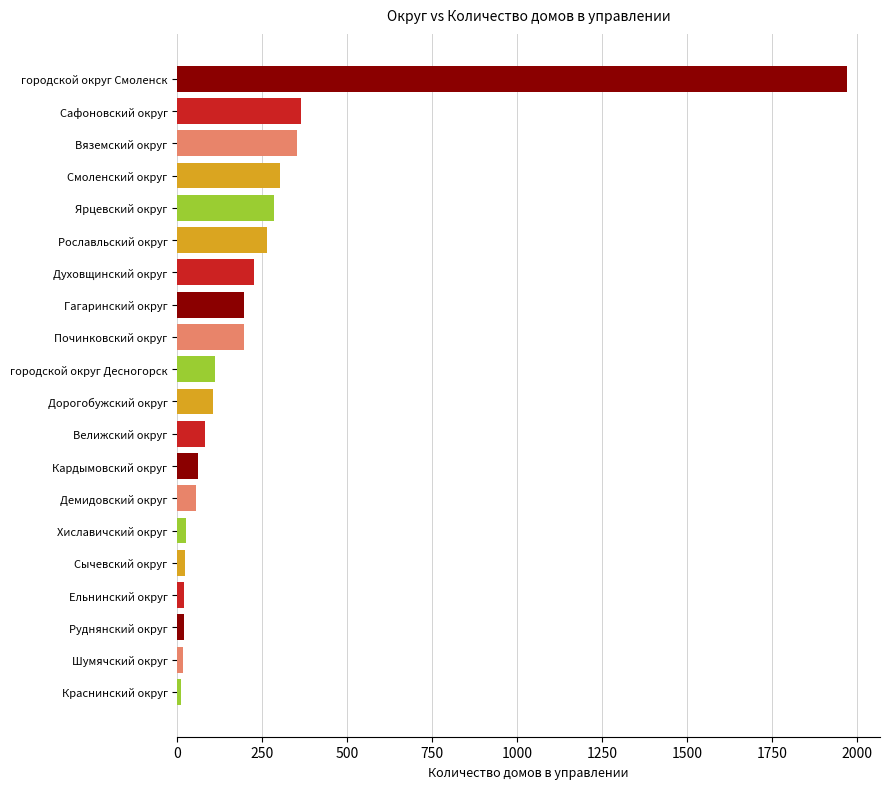

What is the label of the 7th bar from the bottom?

Демидовский округ